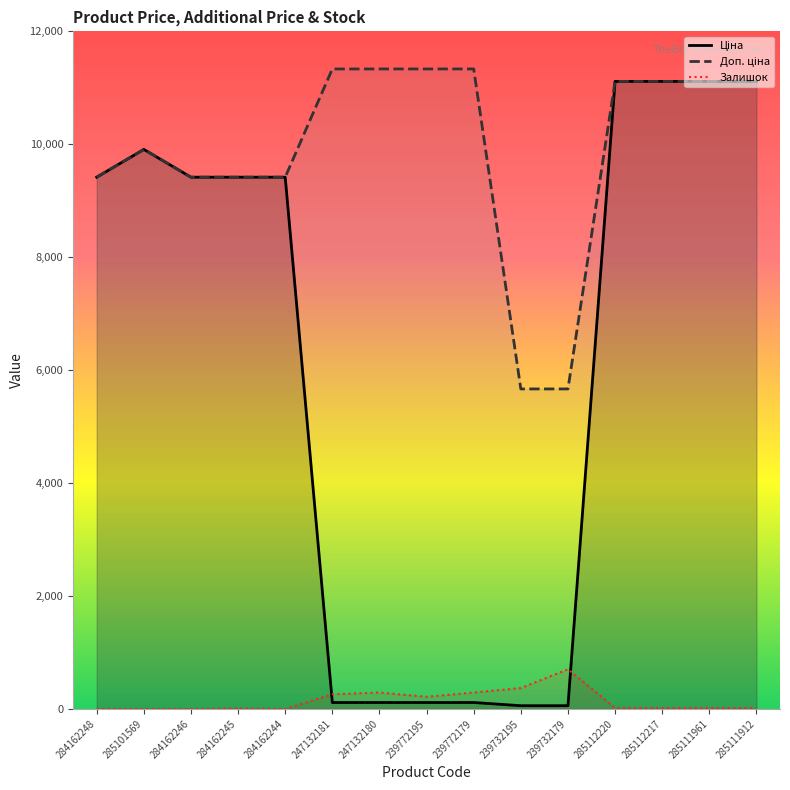

At which label does Доп. ціна reach its peak?

247132181